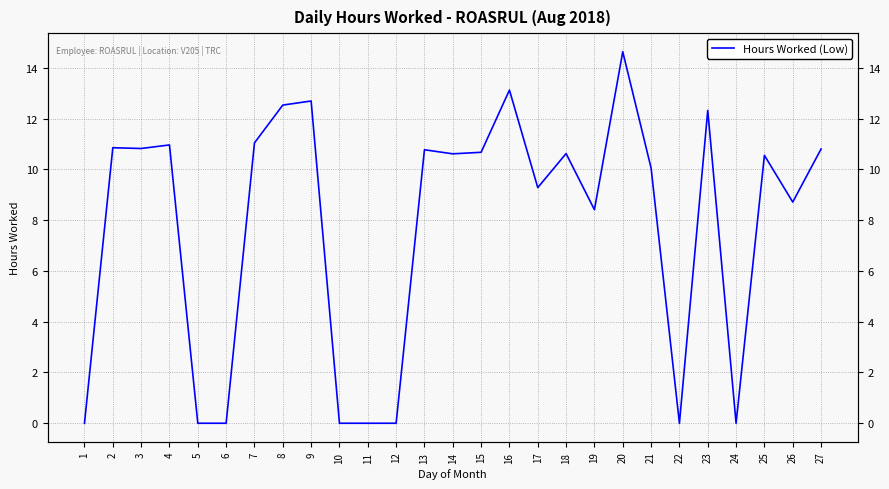

Between 6 and 8, which is larger?

8